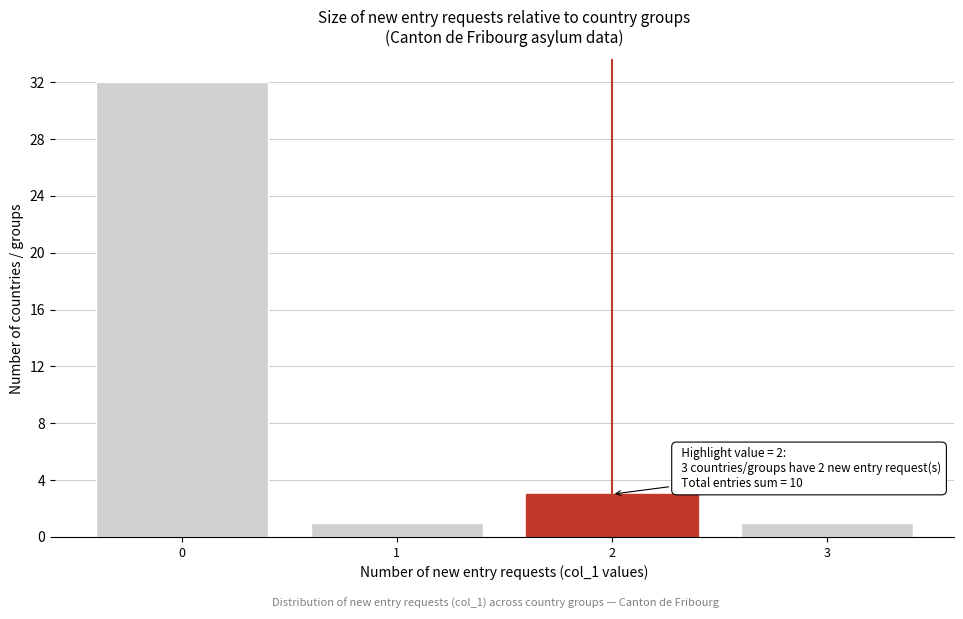

Which range on the x-axis has the tallest bar?

-0.5 to 0.5